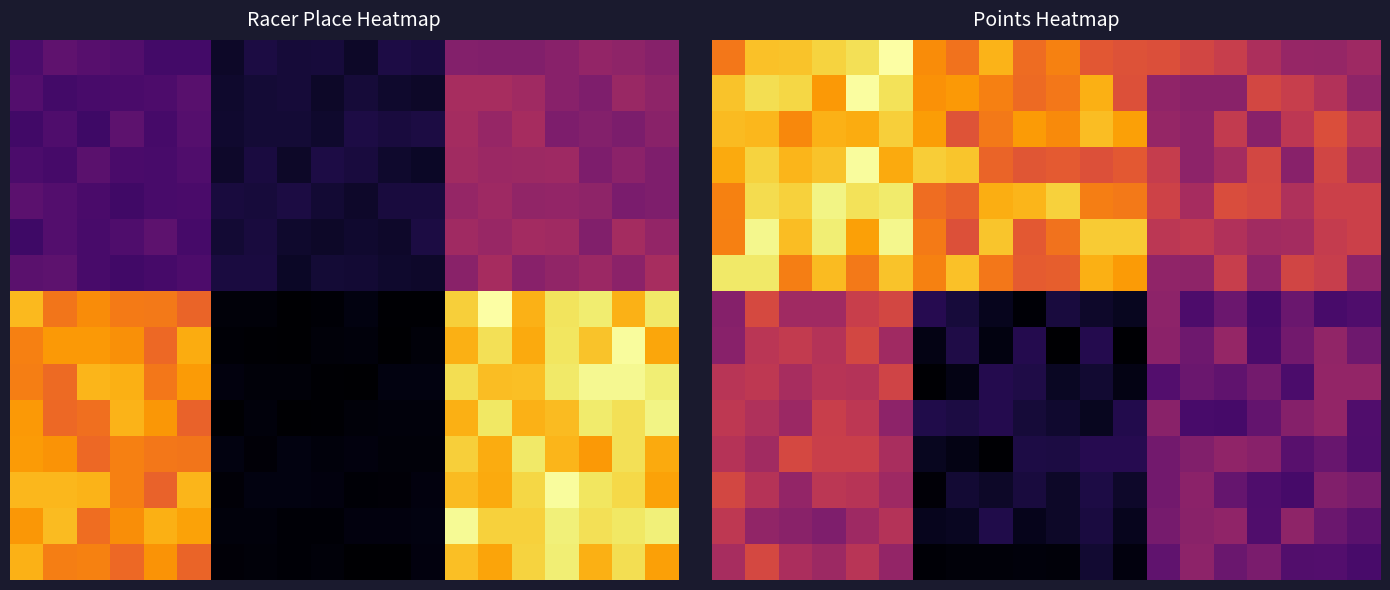

What is the spread (max minus min) of values at 3?

201.9